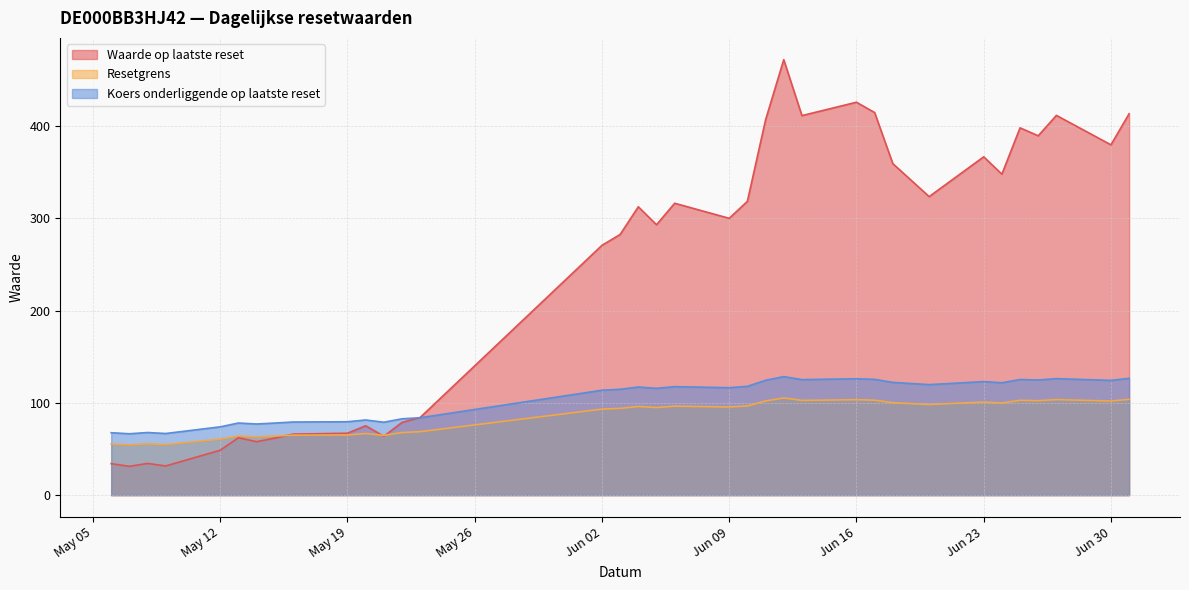

Is it true that Resetgrens equals 64.8 at 2025-05-21?

True